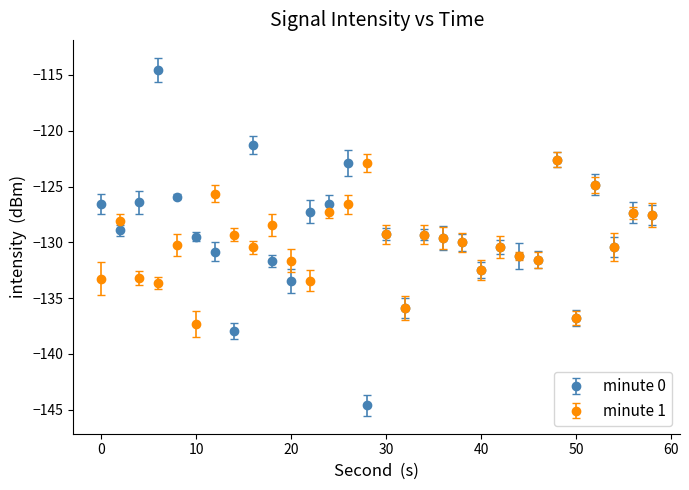

True or false: minute 1 has more than 0 interior local peaks.

True